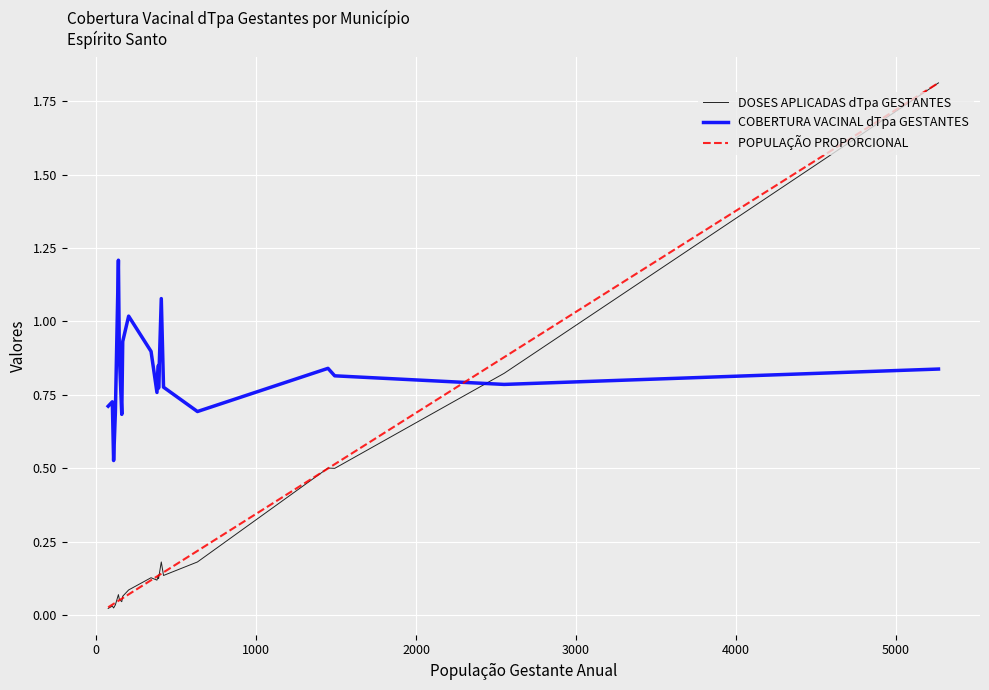

Which series has the largest total across all categories?

COBERTURA VACINAL dTpa GESTANTES